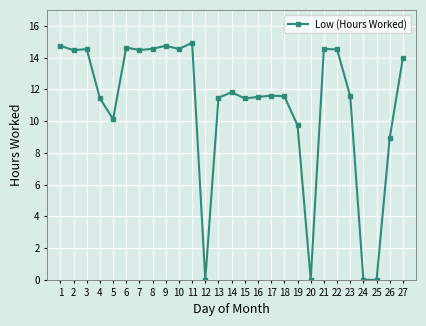

What is the maximum value shown in the chart?

14.9